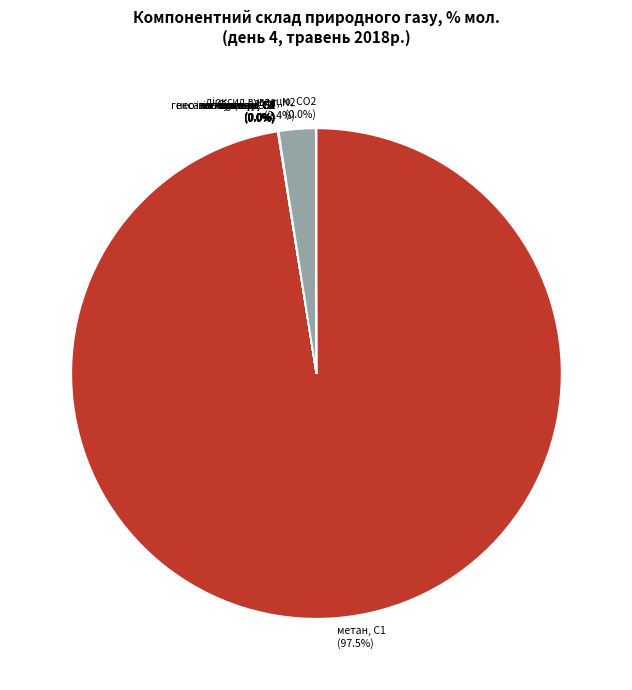

Is there a majority slice in this chart?

Yes